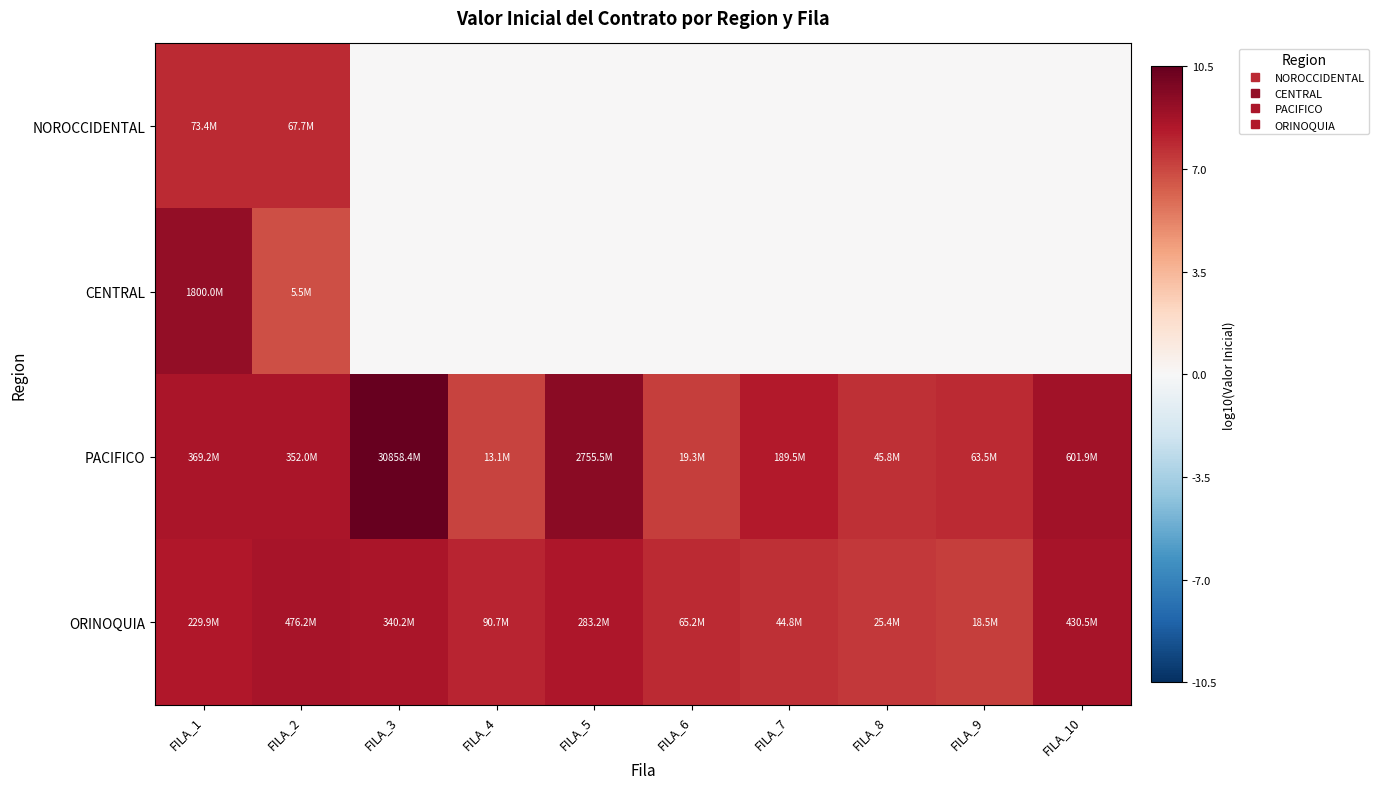

Reading right to left, what are all the values shown in this chart?

NOROCCIDENTAL: FILA_10=0.0	FILA_9=0.0	FILA_8=0.0	FILA_7=0.0	FILA_6=0.0	FILA_5=0.0	FILA_4=0.0	FILA_3=0.0	FILA_2=7.8	FILA_1=7.9
CENTRAL: FILA_10=0.0	FILA_9=0.0	FILA_8=0.0	FILA_7=0.0	FILA_6=0.0	FILA_5=0.0	FILA_4=0.0	FILA_3=0.0	FILA_2=6.7	FILA_1=9.3
PACIFICO: FILA_10=8.8	FILA_9=7.8	FILA_8=7.7	FILA_7=8.3	FILA_6=7.3	FILA_5=9.4	FILA_4=7.1	FILA_3=10.5	FILA_2=8.5	FILA_1=8.6
ORINOQUIA: FILA_10=8.6	FILA_9=7.3	FILA_8=7.4	FILA_7=7.7	FILA_6=7.8	FILA_5=8.5	FILA_4=8.0	FILA_3=8.5	FILA_2=8.7	FILA_1=8.4